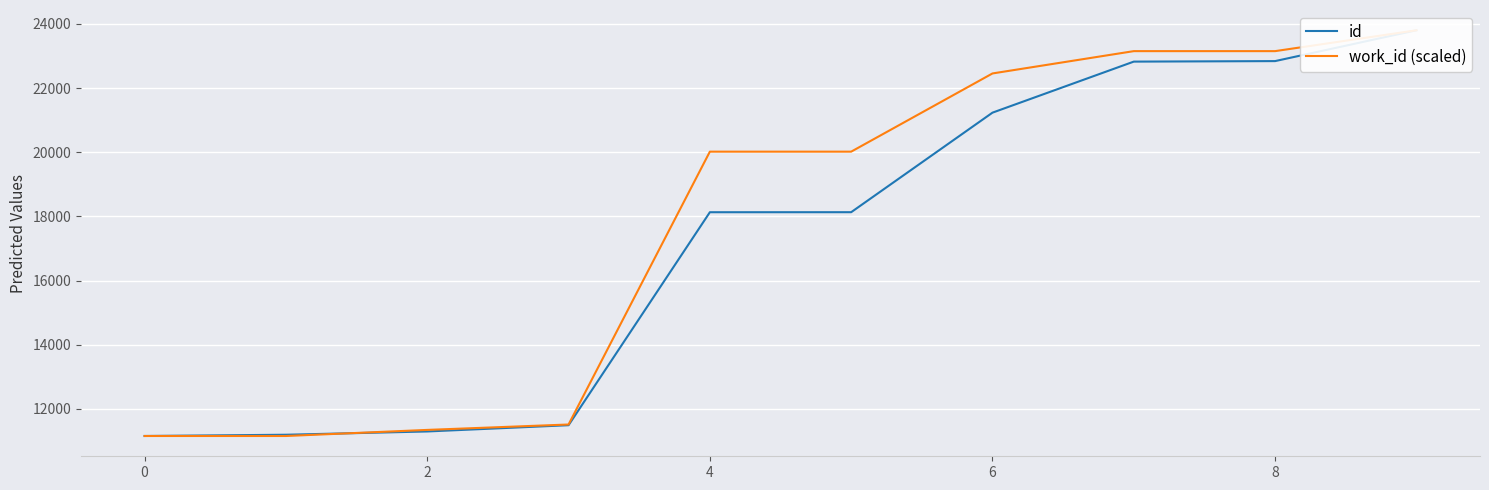

Which series changed the most between 0 and 7?

work_id (scaled)